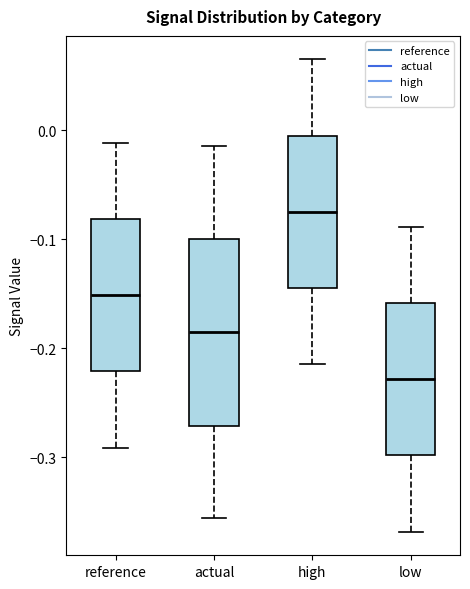

Which box has the highest median line?

high